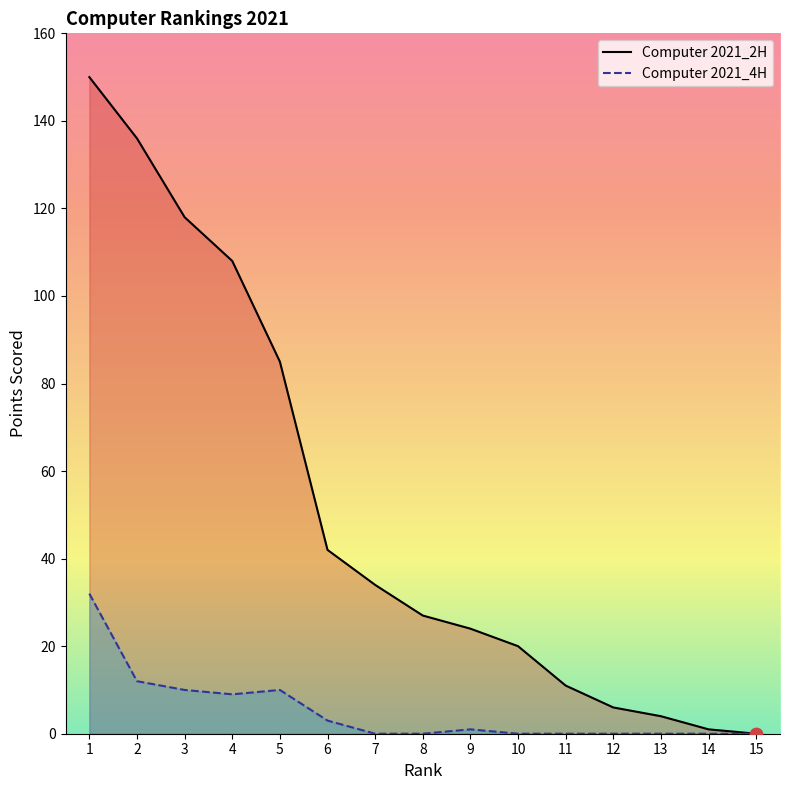

Which series has the largest total across all categories?

Computer 2021_2H